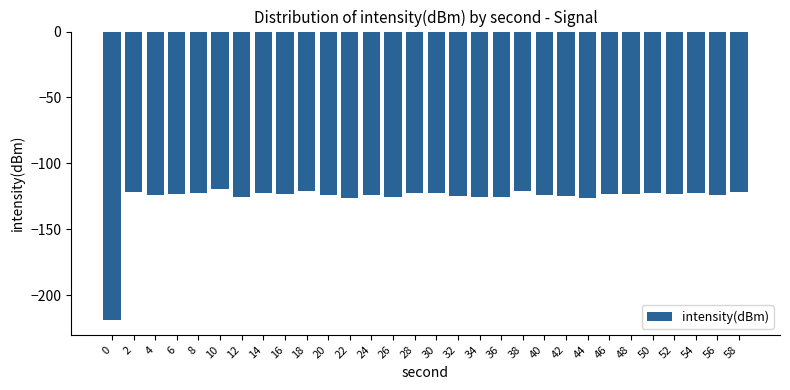

What is the difference between the values at 32 and 54?

2.3